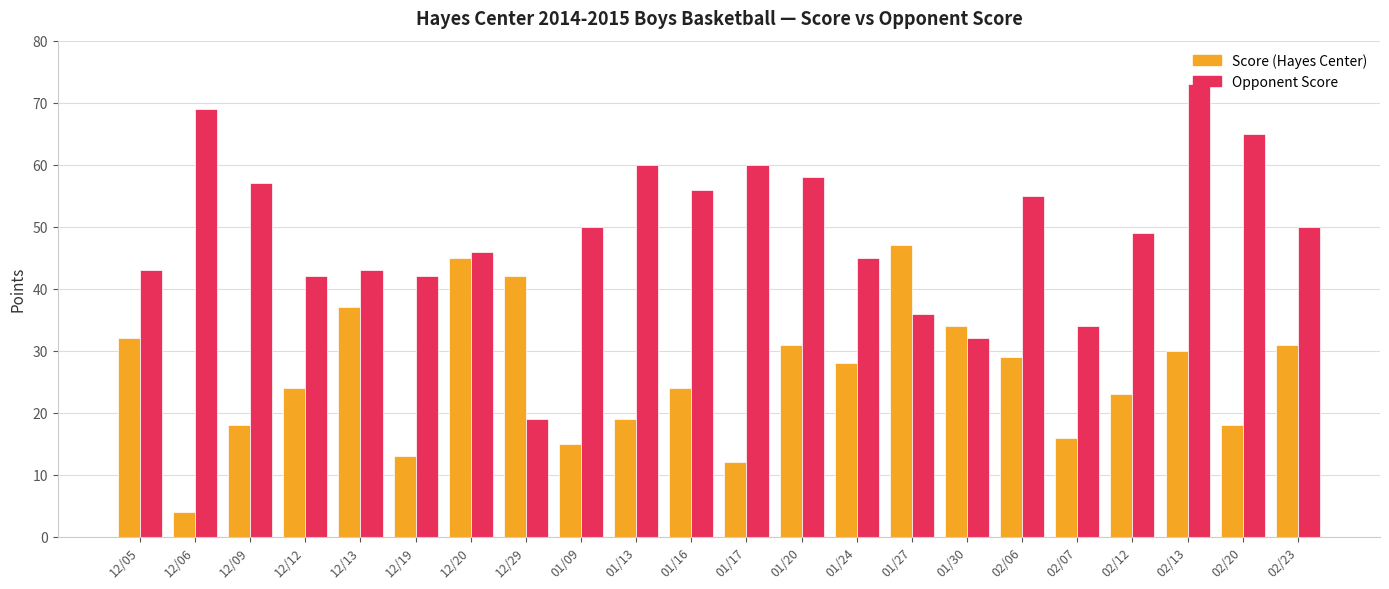

What position from the right is 12/12?

19